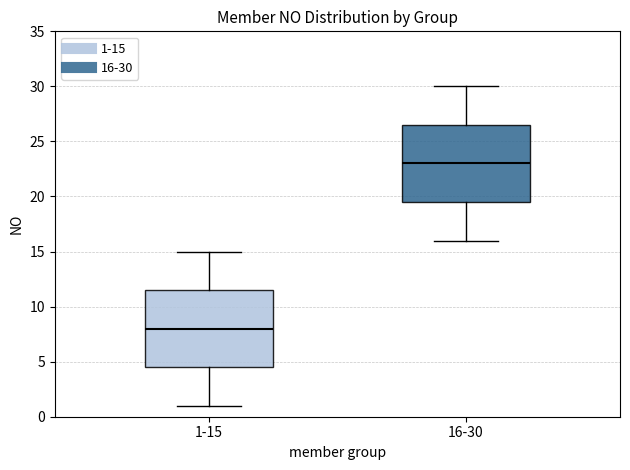

Where does the upper whisker of the box for 1-15 end on the y-axis? The values are not printed on the chart, so give them approximately, as read against the axis.

15.0